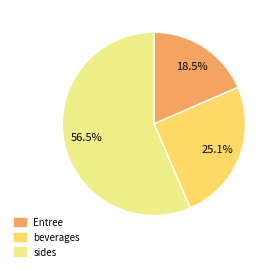

Is there any slice that represents more than half of the pie?

Yes